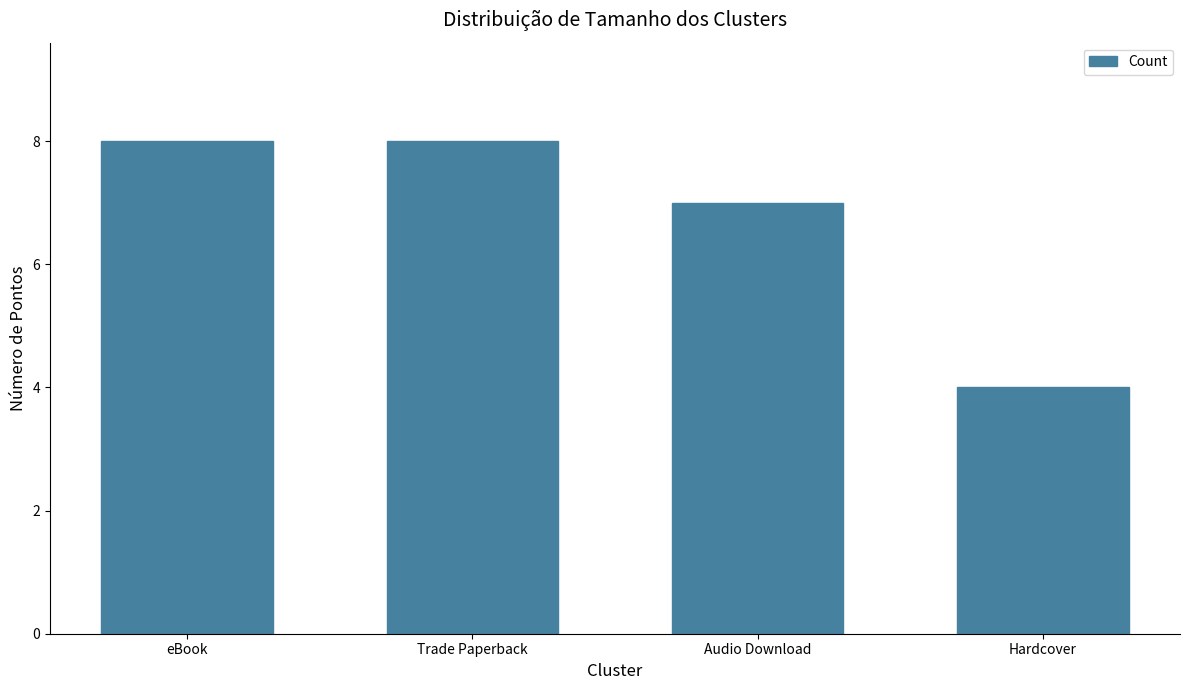

What is the value of the 2nd bar from the left?

8